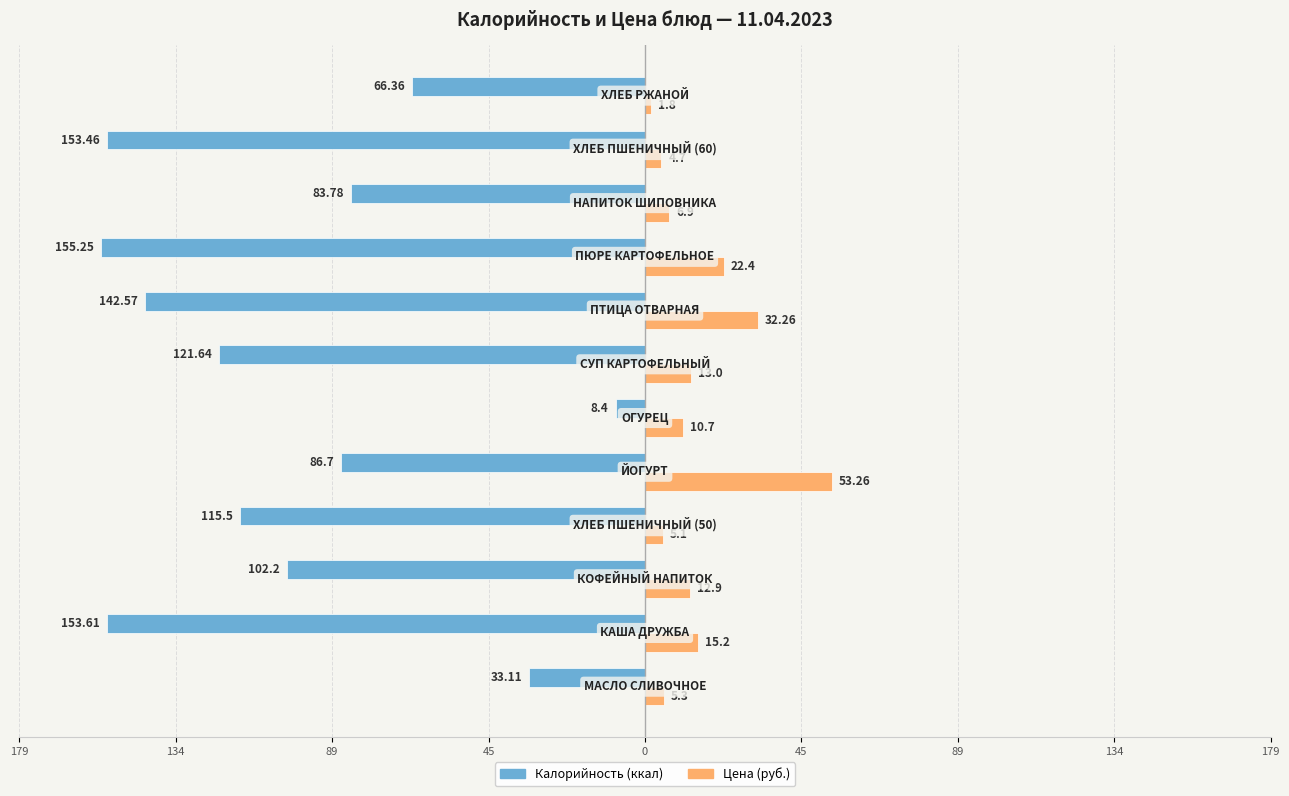

What are all the series names shown in the legend?

Калорийность (ккал), Цена (руб.)